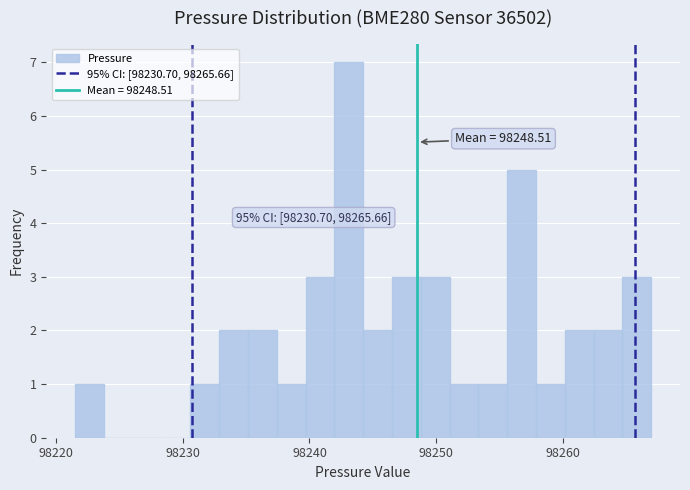

Around what value on the x-axis is the tallest bar? Give the approximate position of its centre, as read against the axis.

98243